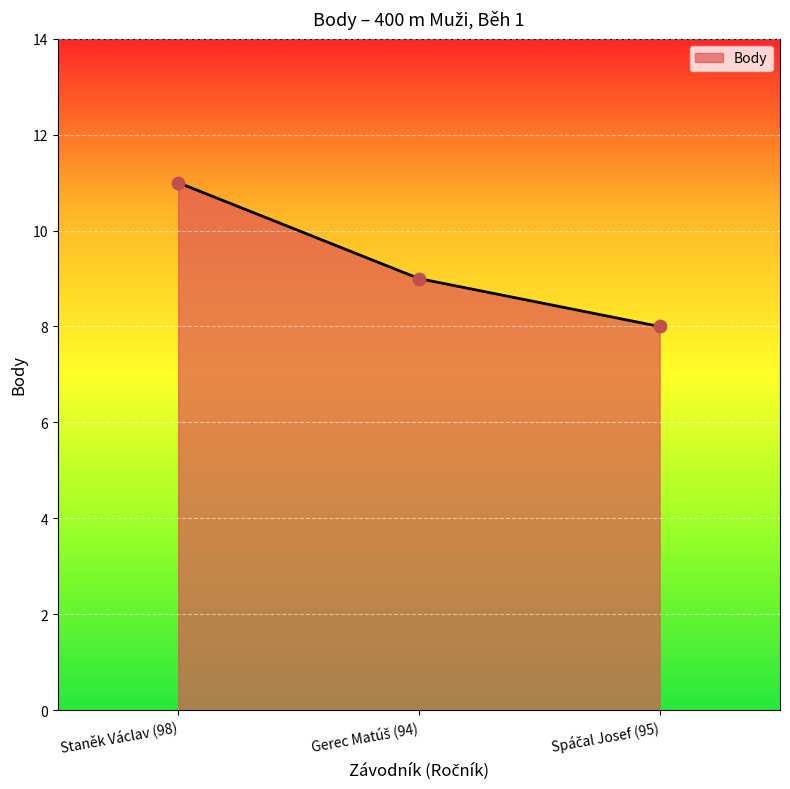

What is the average value?

9